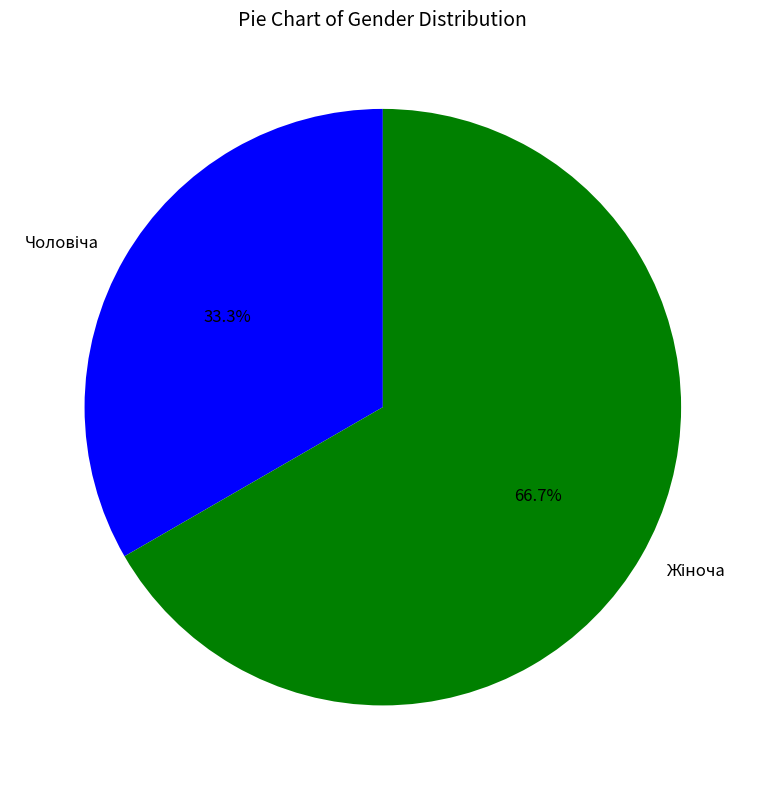

Is there a majority slice in this chart?

Yes